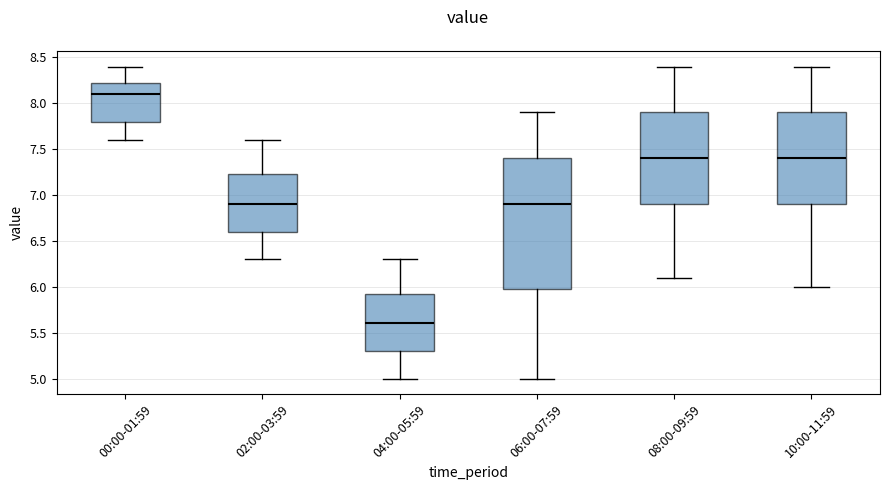

Reading left to right, transcribe this box plot: for each box, give where its median line is, the range the box spans, and where its two whiskers end, as read against the y-axis. The values are not printed on the chart, so give them approximately, as read against the axis.

00:00-01:59: median 8.10, box 7.80 to 8.25, whiskers 7.60 to 8.40
02:00-03:59: median 6.90, box 6.60 to 7.25, whiskers 6.30 to 7.60
04:00-05:59: median 5.60, box 5.30 to 5.95, whiskers 5.00 to 6.30
06:00-07:59: median 6.90, box 6.00 to 7.40, whiskers 5.00 to 7.90
08:00-09:59: median 7.40, box 6.90 to 7.90, whiskers 6.10 to 8.40
10:00-11:59: median 7.40, box 6.90 to 7.90, whiskers 6.00 to 8.40